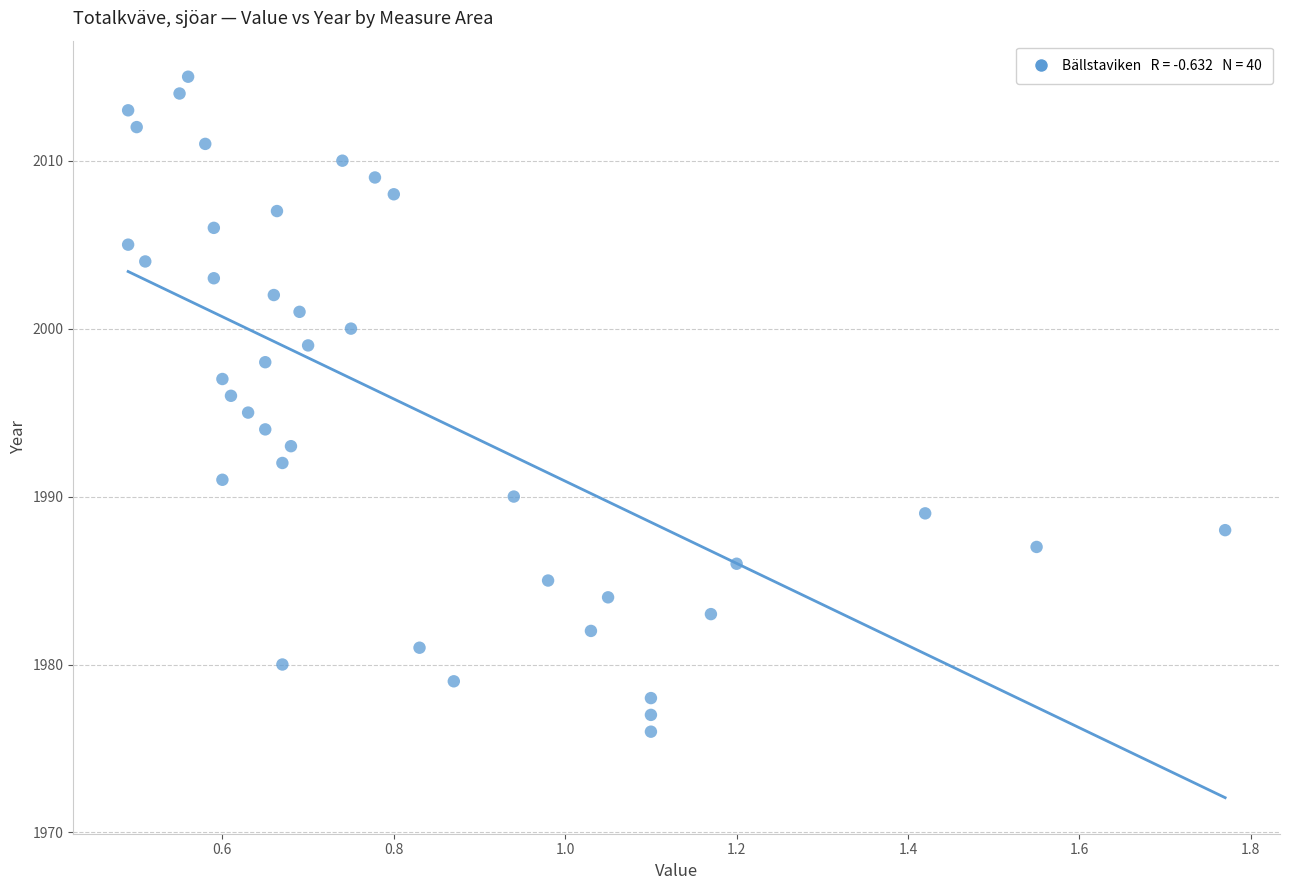

What is the range of Y values (max minus min)?

39